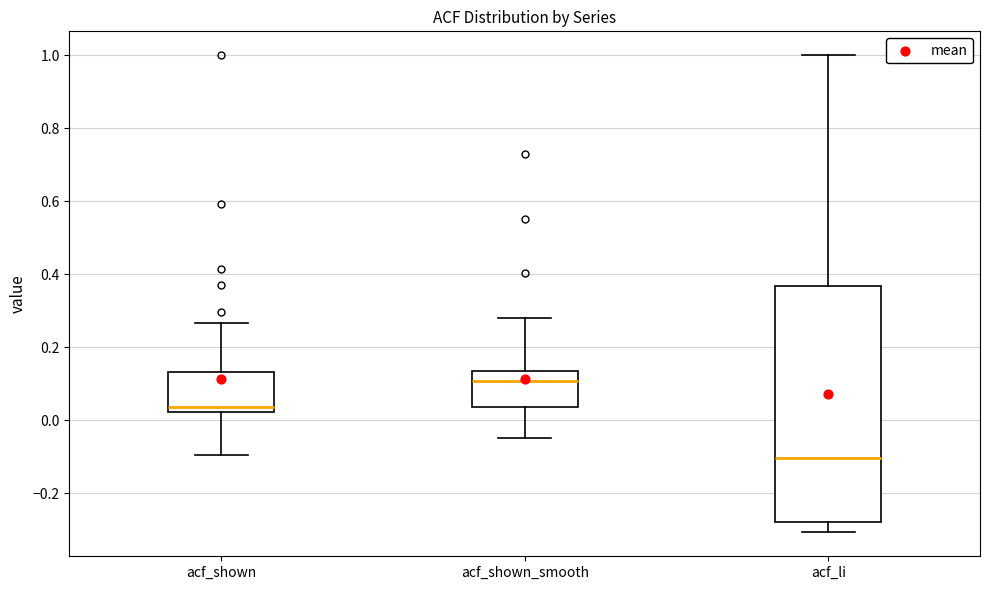

Comparing the boxes themselves (not the whiskers), which one is the tallest?

acf_li